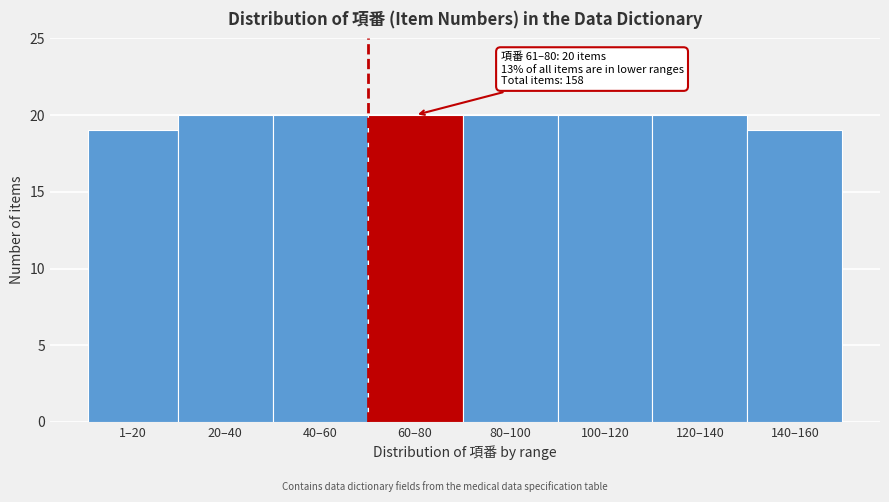

Reading left to right, list all the values displayed in this chart.

1–20=19	20–40=20	40–60=20	60–80=20	80–100=20	100–120=20	120–140=20	140–160=19